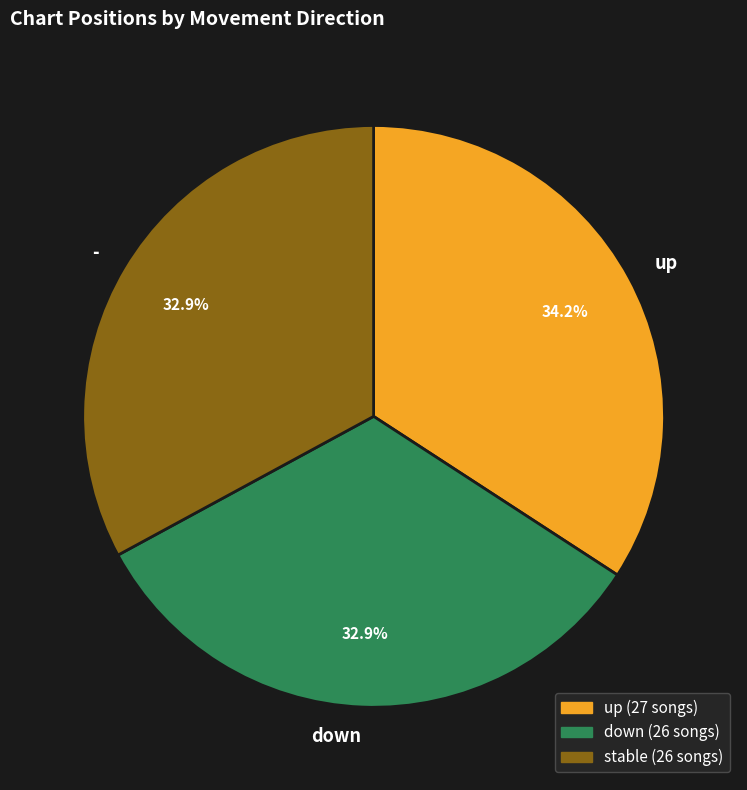

What is the largest slice in the pie chart?

up